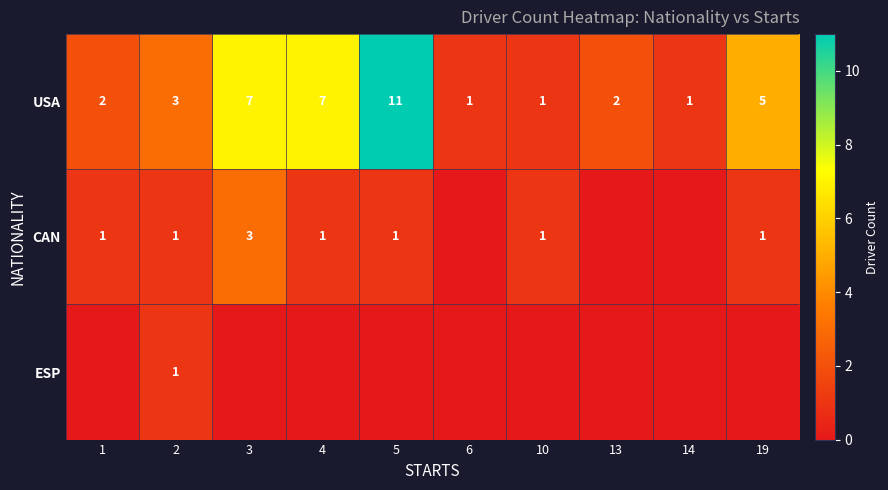

What is the sum of the USA values at 2 and 13?

5